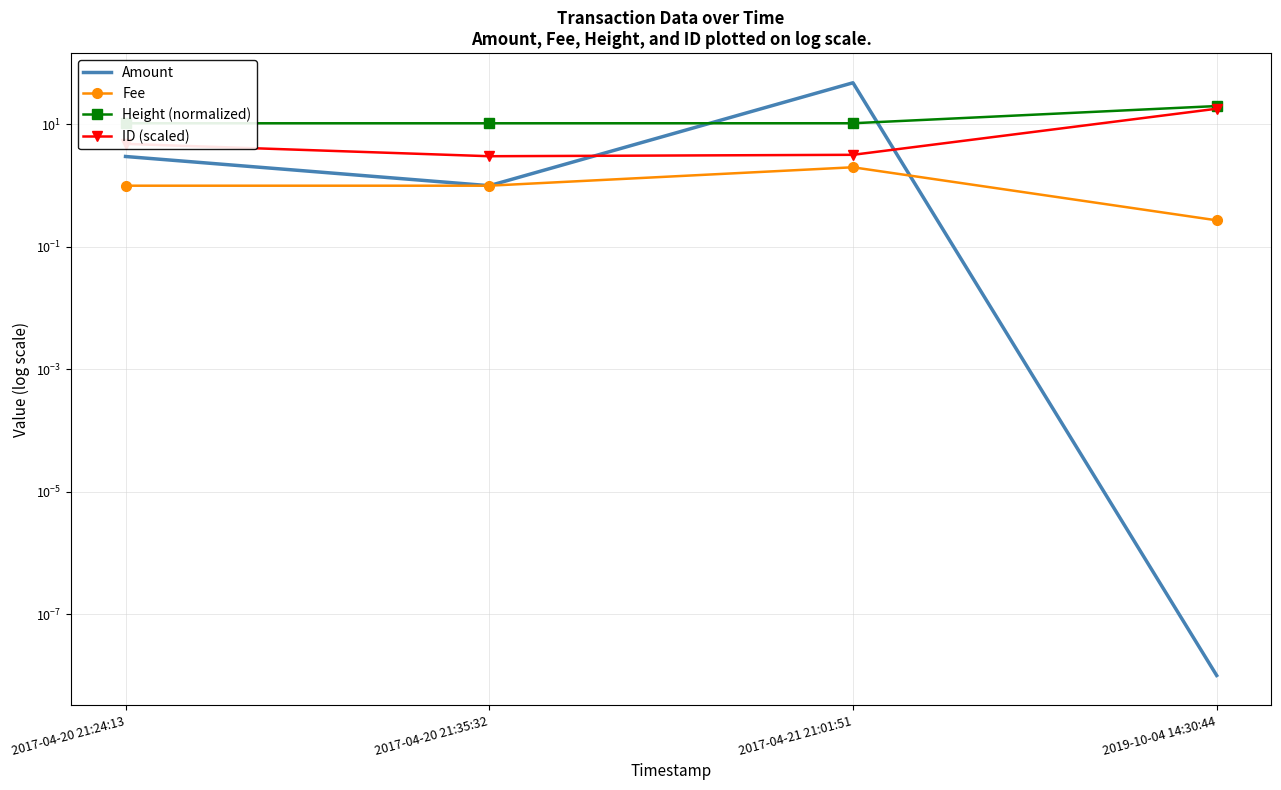

Reading left to right, what are all the values shown in this chart?

Amount: 2017-04-20 21:24:13=3.0	2017-04-20 21:35:32=1.0	2017-04-21 21:01:51=48.0	2019-10-04 14:30:44=0.0
Fee: 2017-04-20 21:24:13=1.0	2017-04-20 21:35:32=1.0	2017-04-21 21:01:51=2.0	2019-10-04 14:30:44=0.3
Height (normalized): 2017-04-20 21:24:13=10.5	2017-04-20 21:35:32=10.5	2017-04-21 21:01:51=10.5	2019-10-04 14:30:44=20.0
ID (scaled): 2017-04-20 21:24:13=4.8	2017-04-20 21:35:32=3.0	2017-04-21 21:01:51=3.2	2019-10-04 14:30:44=18.1